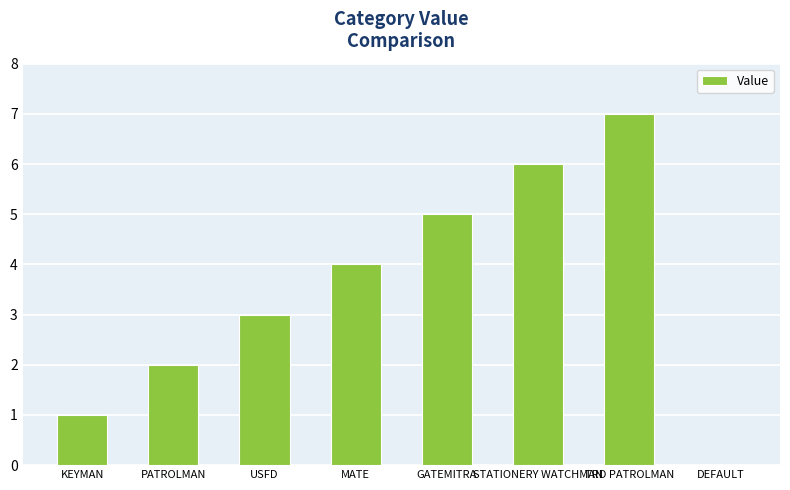

Is it true that the value at MATE is 4?

True